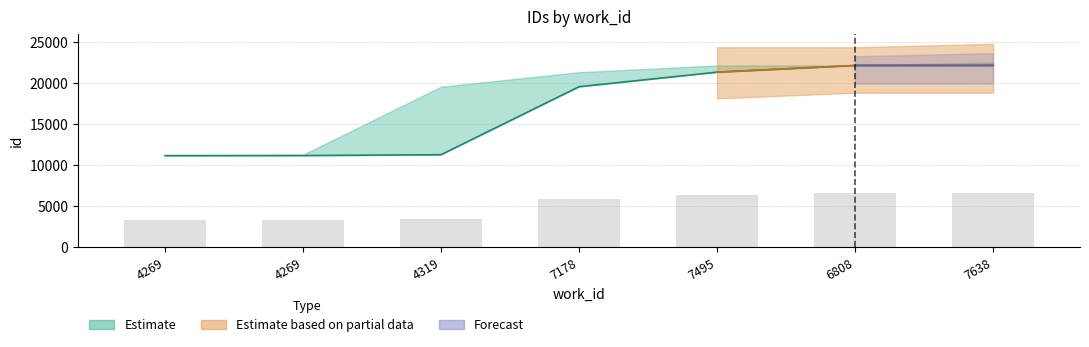

What is the difference between the second highest and second lowest values?

10968